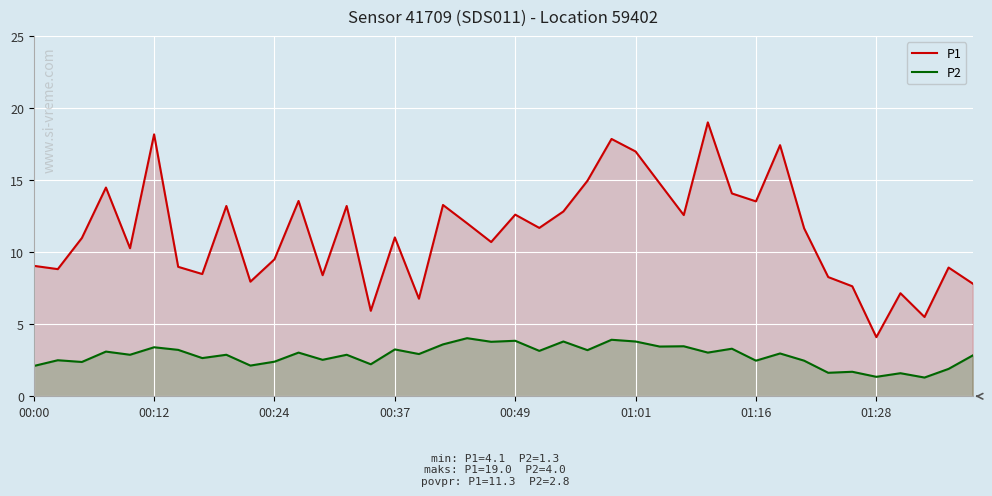

List the series in order of their peak value, highest first.

P1, P2